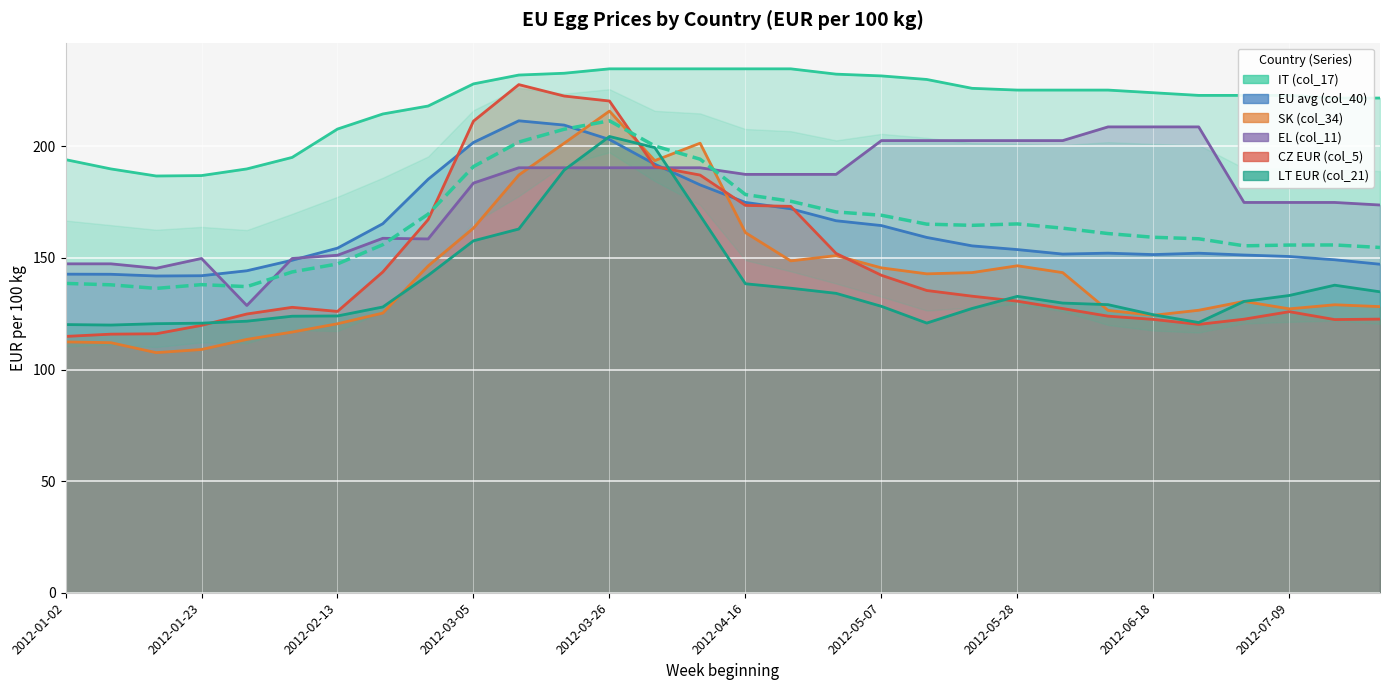

Rank the series by their maximum value, from highest to lowest.

IT (col_17), CZ EUR (col_5), SK (col_34), EU avg (col_40), EL (col_11), LT EUR (col_21)